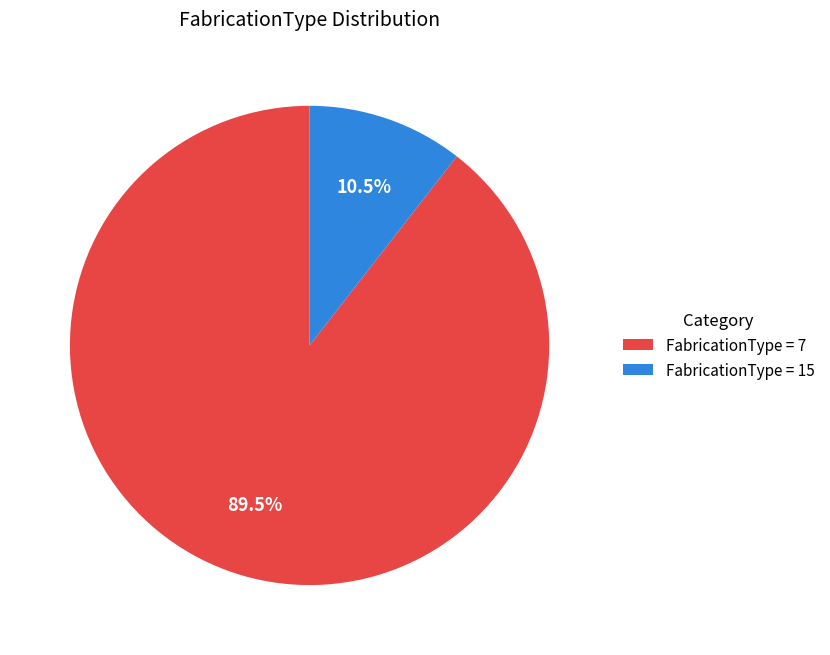

To the nearest percent, what is the average slice percentage?

50%